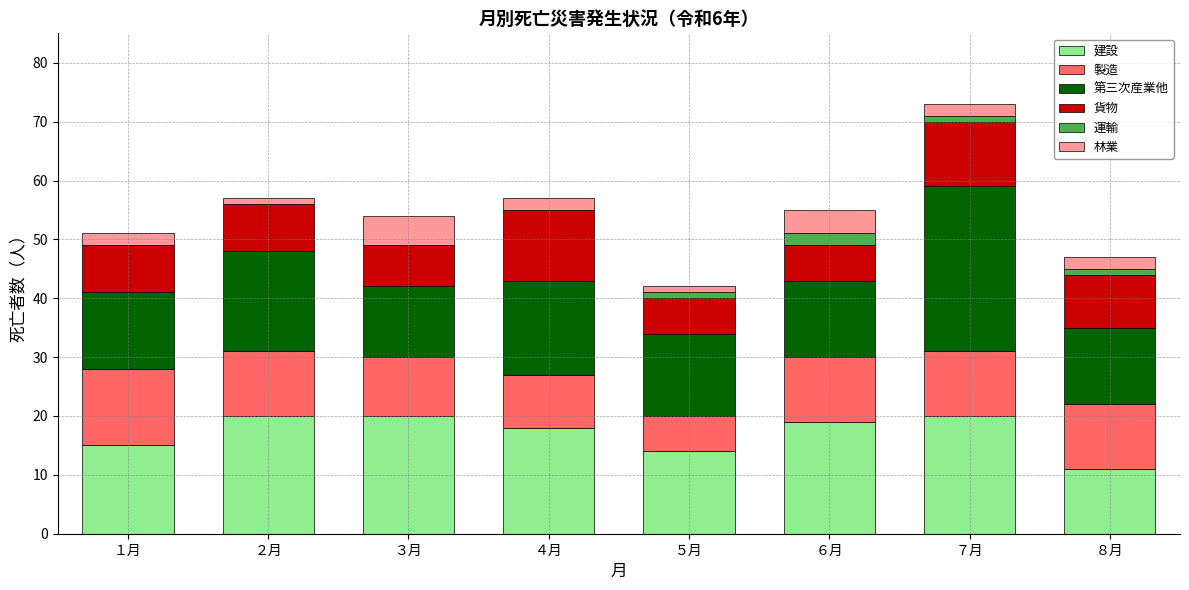

What is the maximum value for 建設?

20